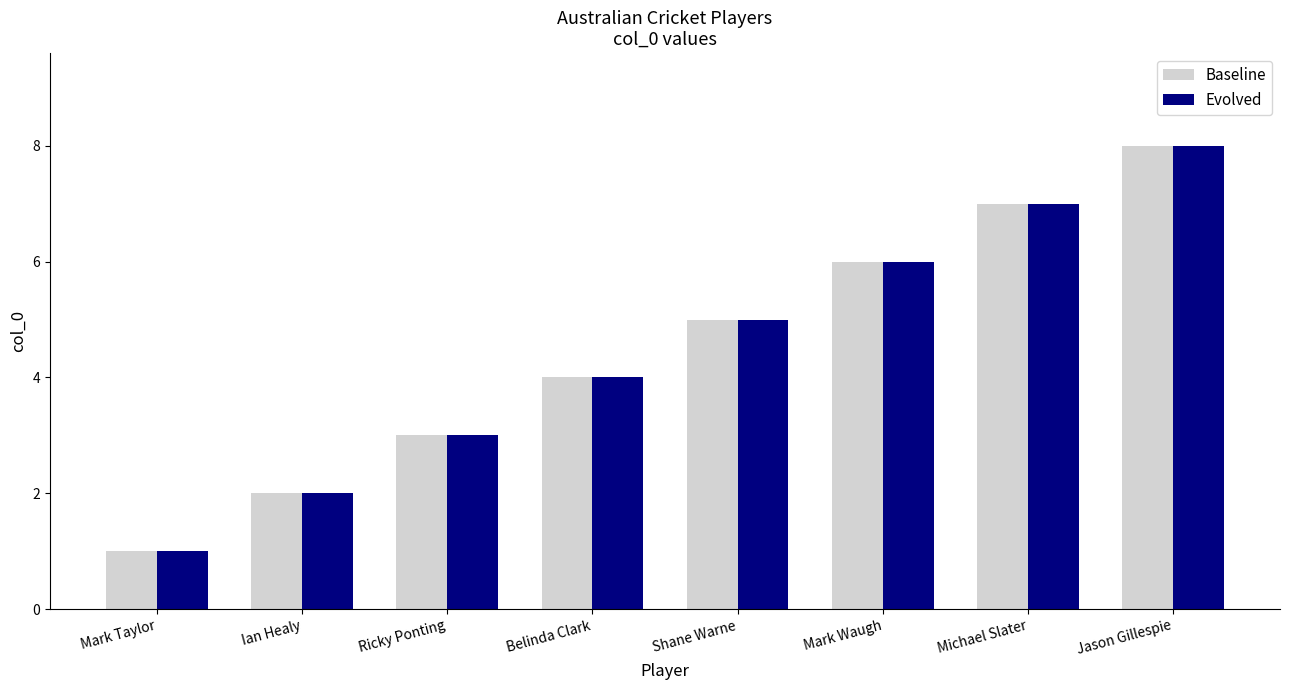

List the labels in order of Baseline value, smallest first.

Mark Taylor, Ian Healy, Ricky Ponting, Belinda Clark, Shane Warne, Mark Waugh, Michael Slater, Jason Gillespie